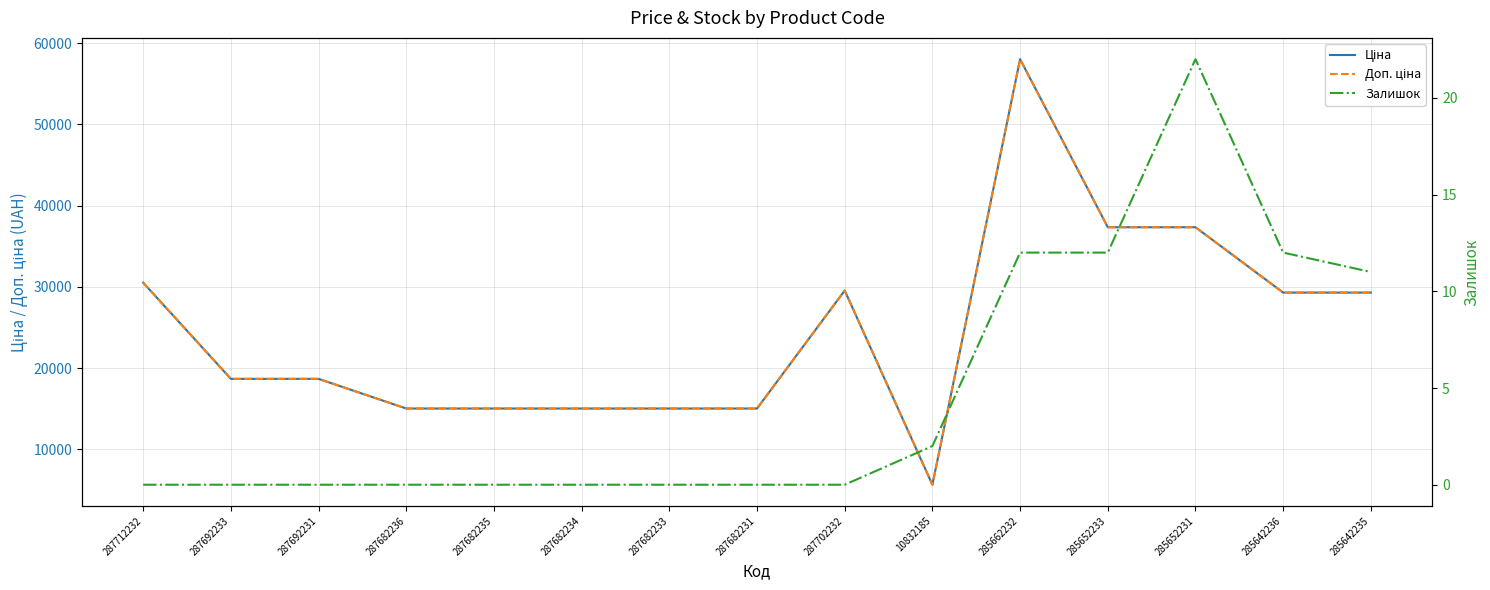

What is the maximum value for Доп. ціна?

58037.0